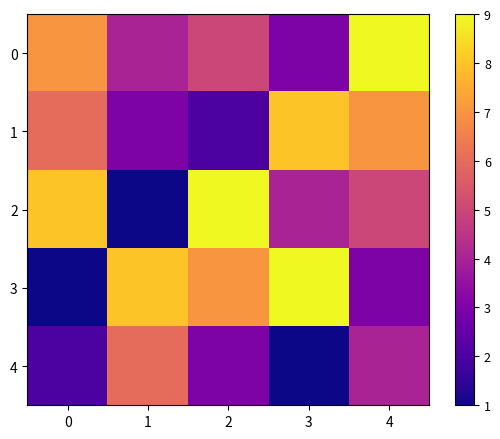

At which category is the sum across all series the highest?

4